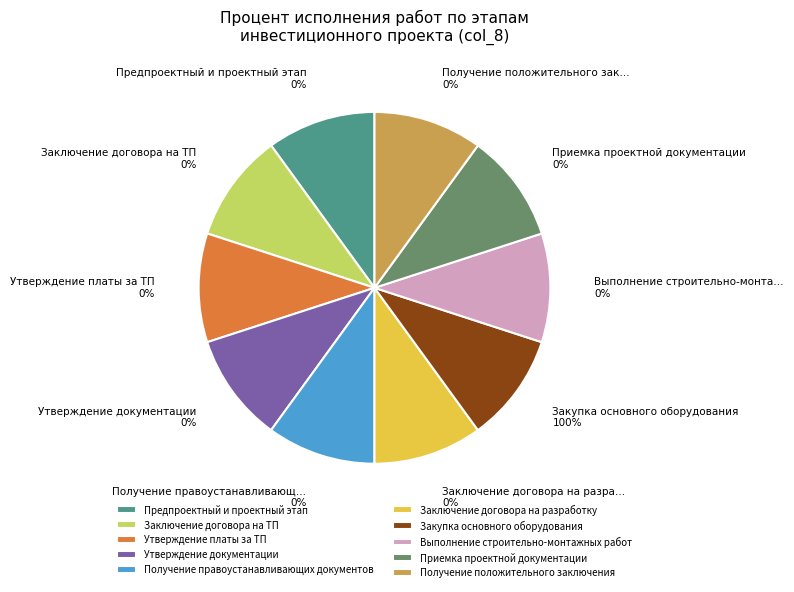

Count the number of slices in the pie.

10